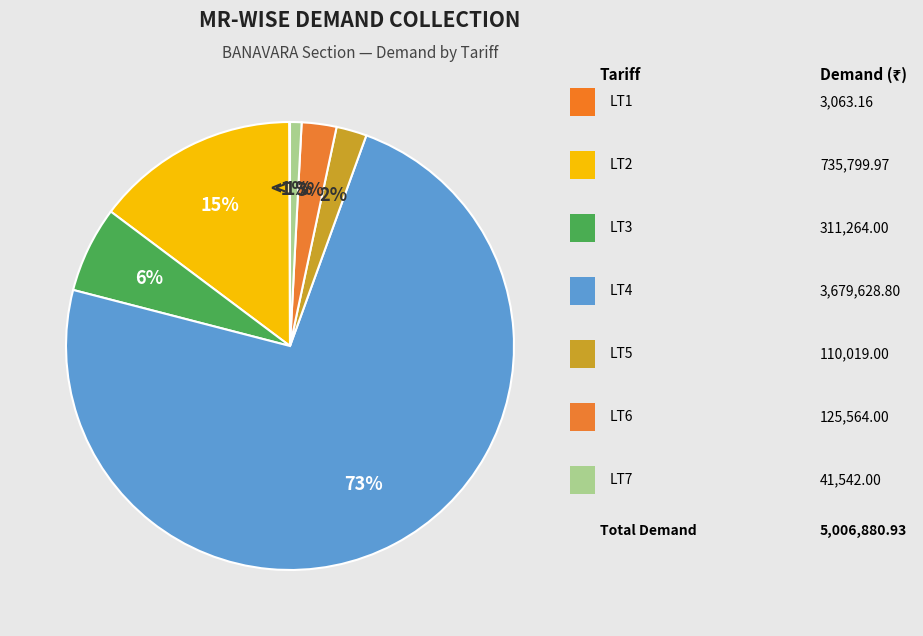

To the nearest percent, what is the average slice percentage?

14%